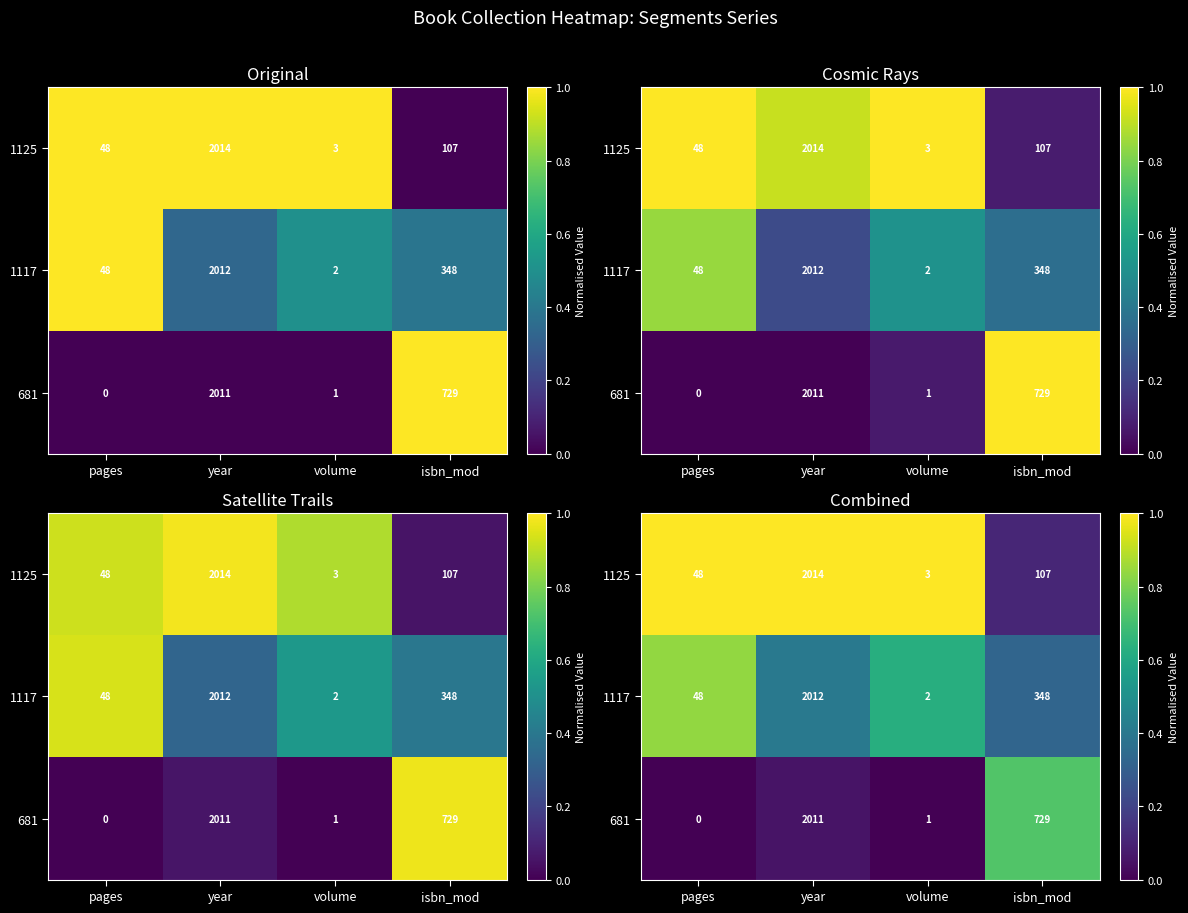

List the labels in order of row_2 value, largest first.

isbn_mod, year, pages, volume